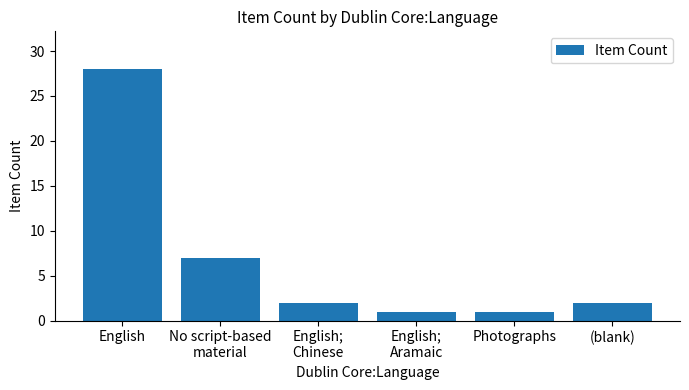

What is the greatest value displayed?

28